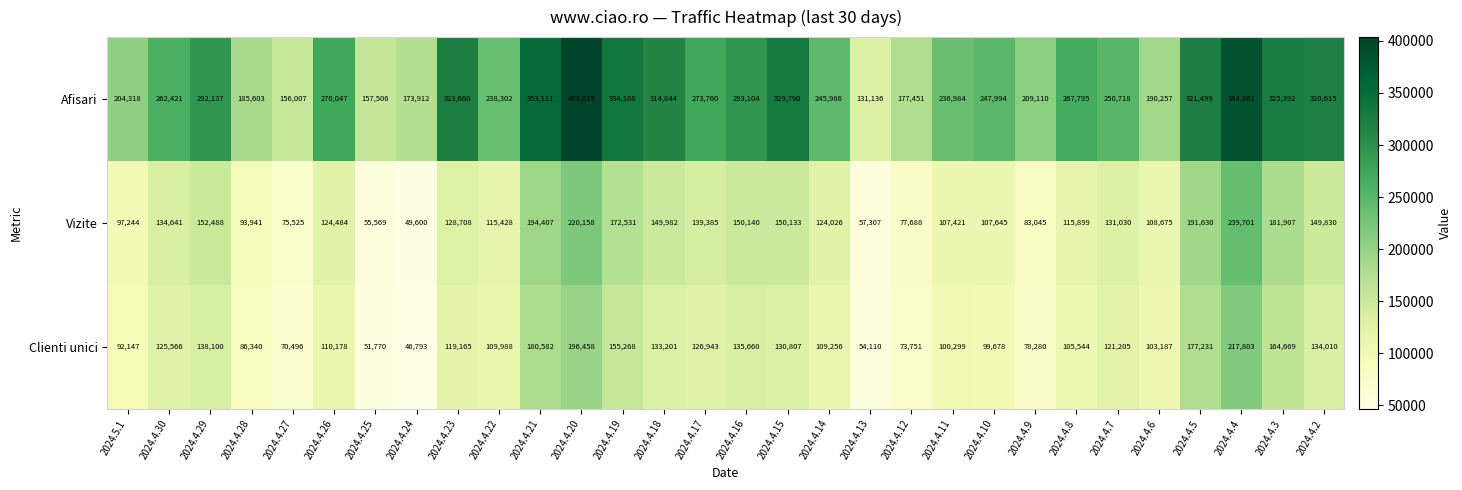

At 2024.4.2, list the series in order from smallest to largest.

Clienti unici, Vizite, Afisari